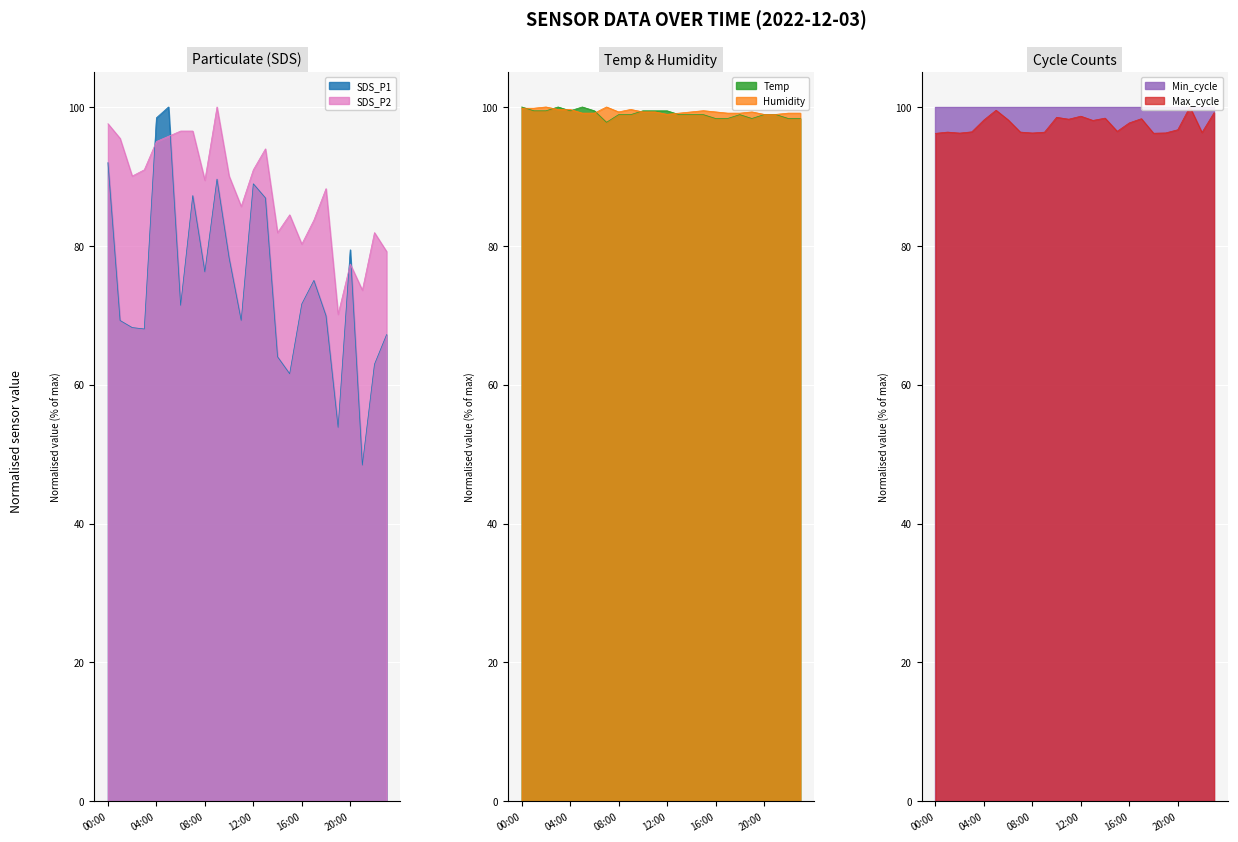

True or false: Max_cycle has a value of 20.9 at 02:00.

False